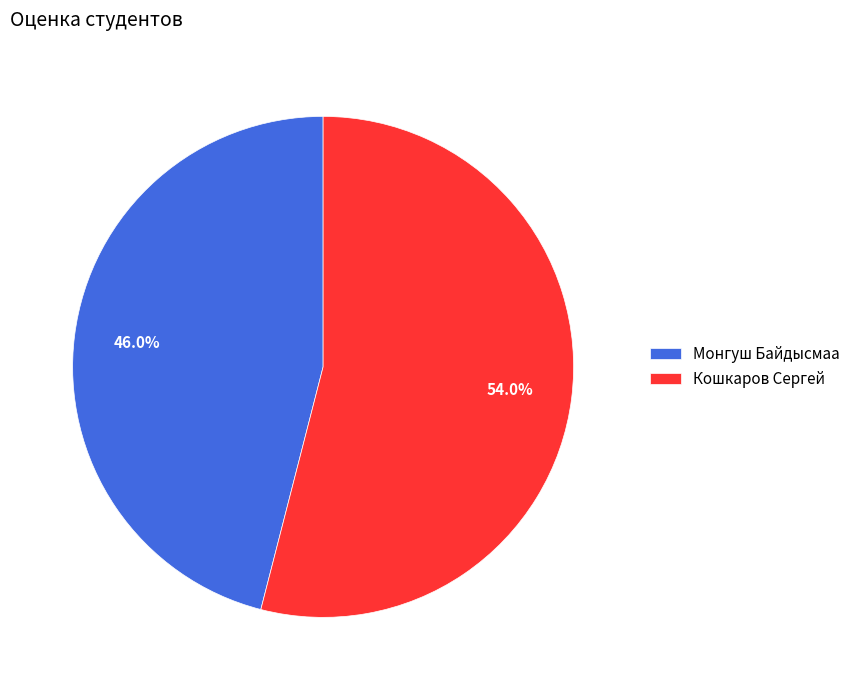

What is the ratio of the value at Кошкаров Сергей to the value at Монгуш Байдысмаа?

1.2